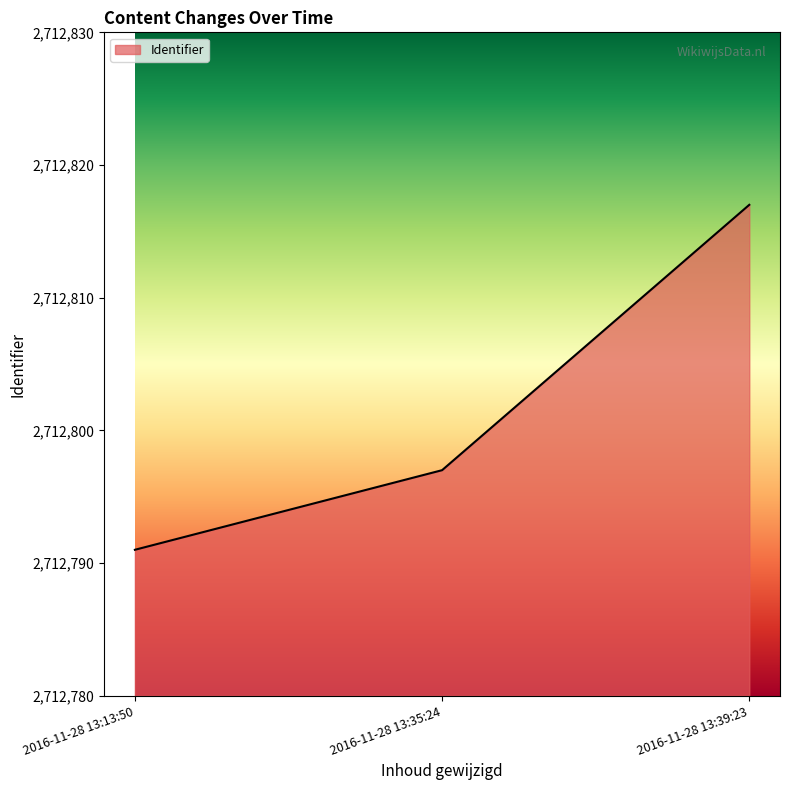

Does the chart have visible grid lines?

No